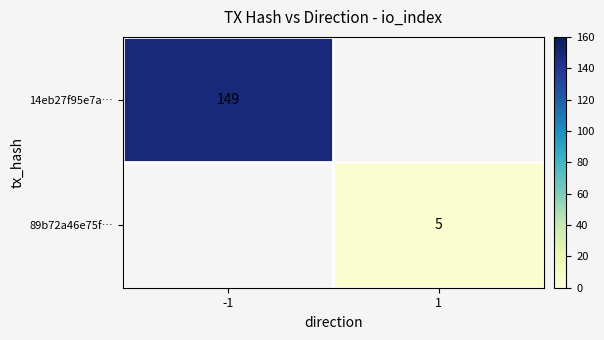

The 14eb27f95e7a… series shows 149 at -1. True or false?

True